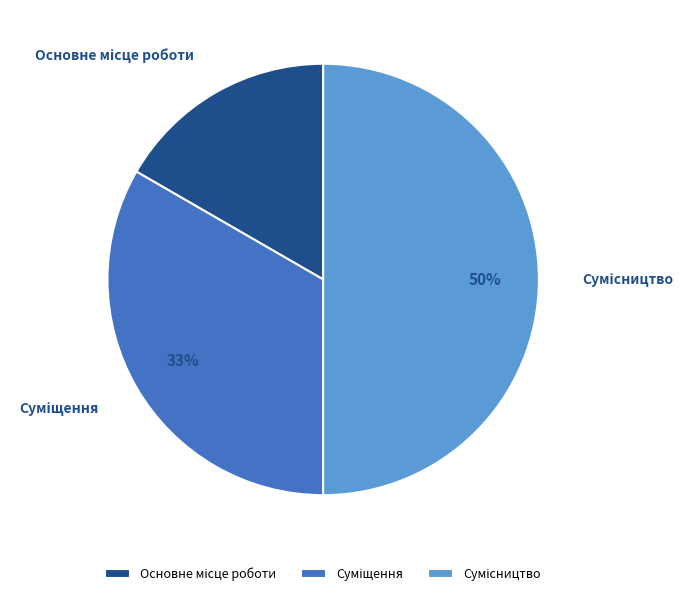

To the nearest percent, what is the average slice percentage?

33%